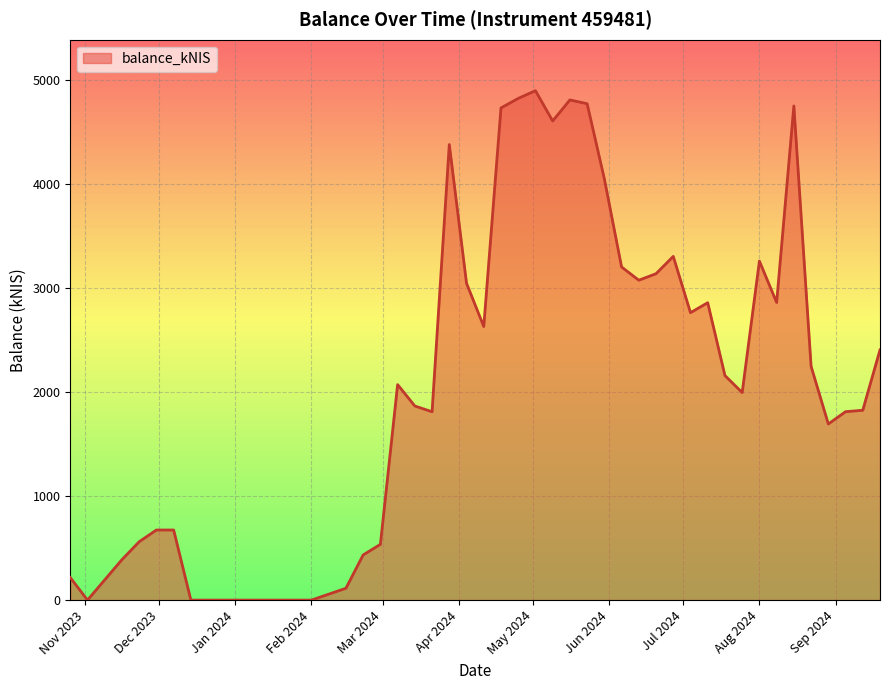

What is the difference between the maximum and minimum values?

4897.4